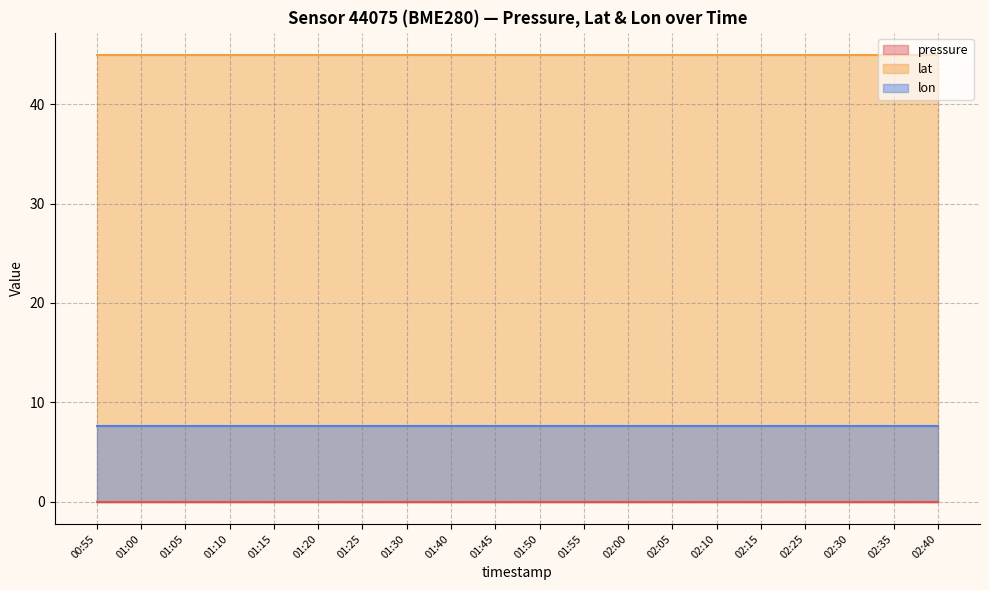

Reading left to right, what are all the values shown in this chart?

pressure: 00:55=0.0	01:00=0.0	01:05=0.0	01:10=0.0	01:15=0.0	01:20=0.0	01:25=0.0	01:30=0.0	01:40=0.0	01:45=0.0	01:50=0.0	01:55=0.0	02:00=0.0	02:05=0.0	02:10=0.0	02:15=0.0	02:25=0.0	02:30=0.0	02:35=0.0	02:40=0.0
lat: 00:55=45.0	01:00=45.0	01:05=45.0	01:10=45.0	01:15=45.0	01:20=45.0	01:25=45.0	01:30=45.0	01:40=45.0	01:45=45.0	01:50=45.0	01:55=45.0	02:00=45.0	02:05=45.0	02:10=45.0	02:15=45.0	02:25=45.0	02:30=45.0	02:35=45.0	02:40=45.0
lon: 00:55=7.7	01:00=7.7	01:05=7.7	01:10=7.7	01:15=7.7	01:20=7.7	01:25=7.7	01:30=7.7	01:40=7.7	01:45=7.7	01:50=7.7	01:55=7.7	02:00=7.7	02:05=7.7	02:10=7.7	02:15=7.7	02:25=7.7	02:30=7.7	02:35=7.7	02:40=7.7